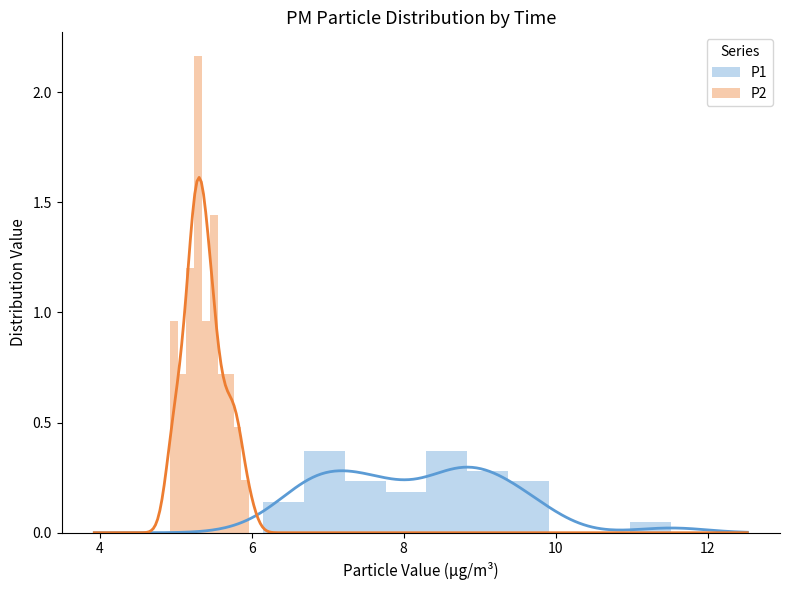

How many values in P1 are above zero?

8